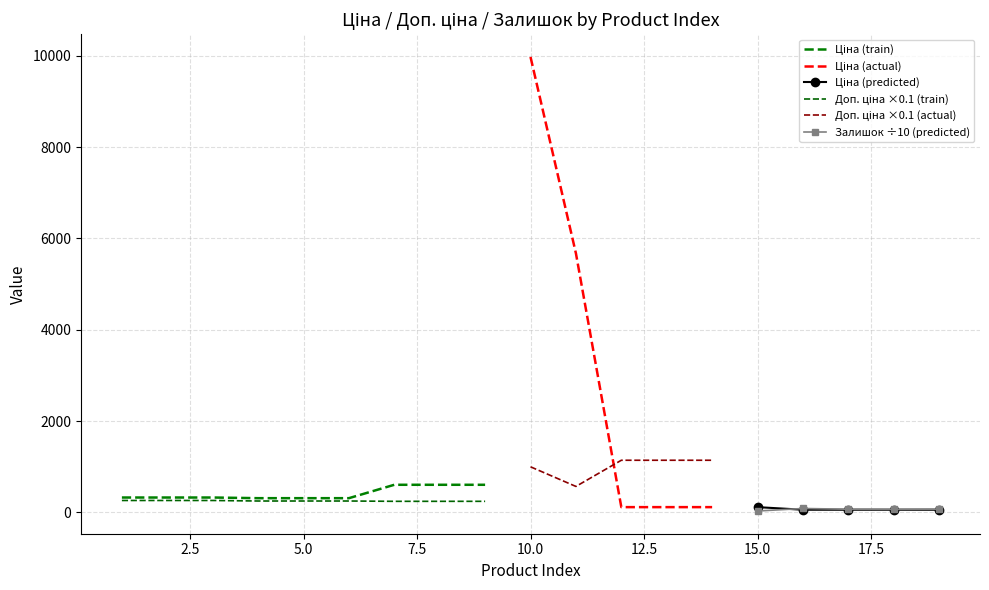

What is the sum of all Ціна values?

20049.8